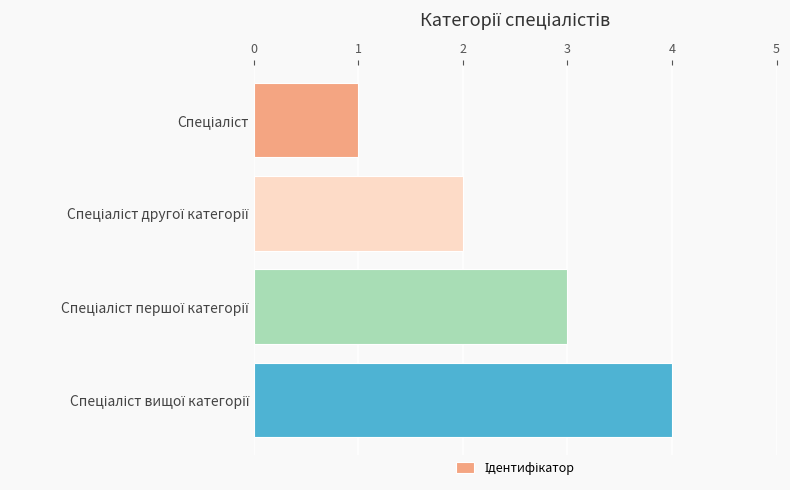

How many distinct data groups are displayed?

1